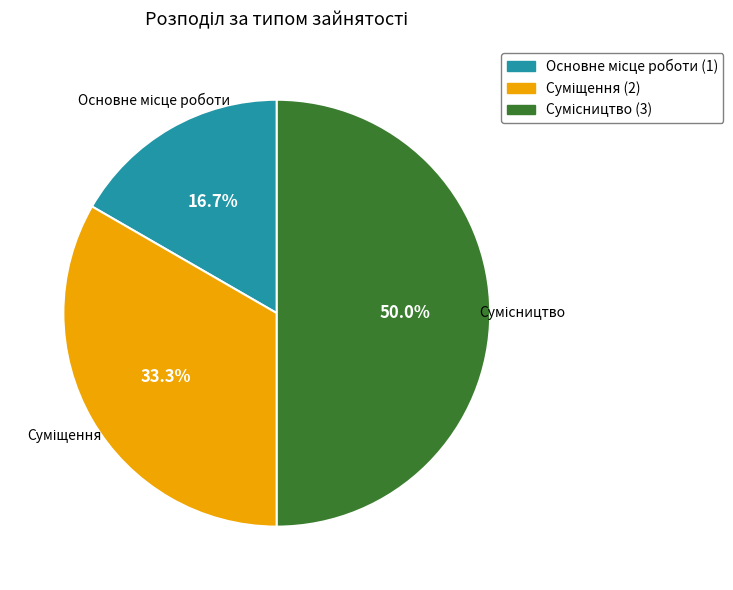

How many slices are in this pie chart?

3